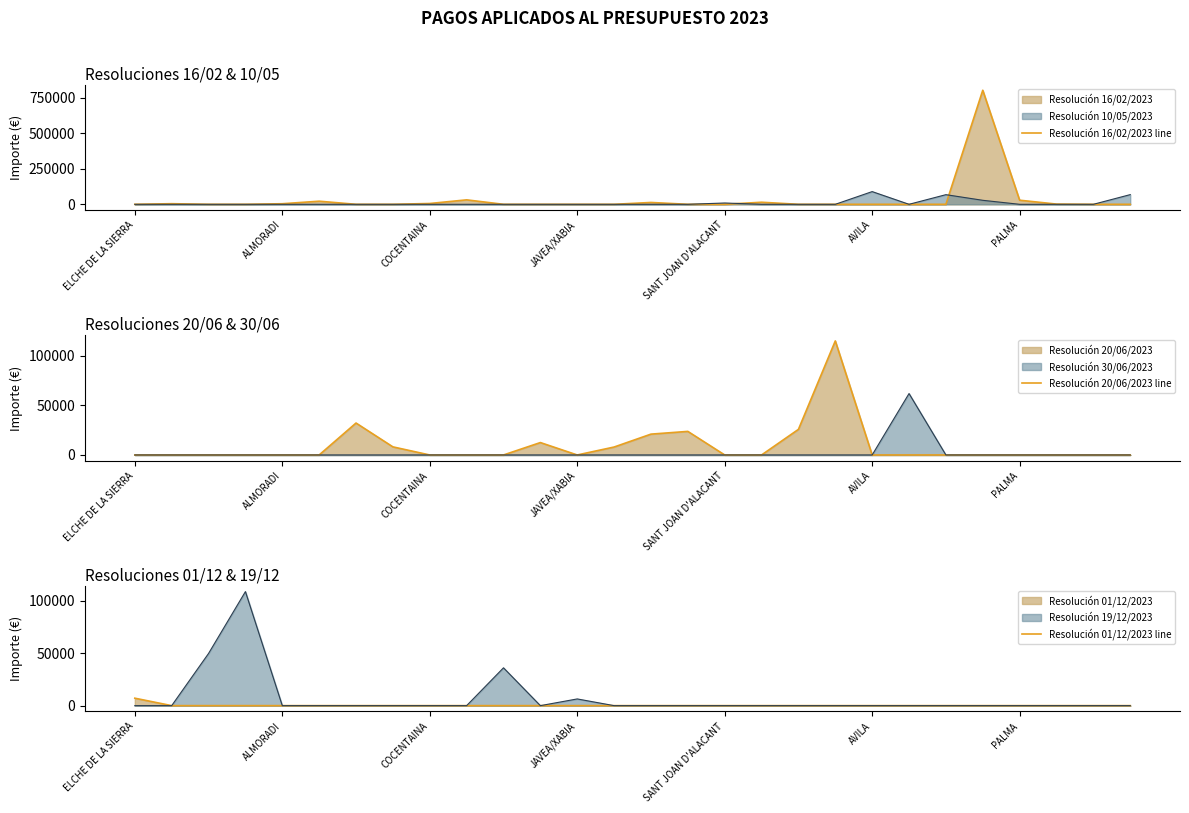

At which category does the chart reach its minimum across all series?

ELCHE DE LA SIERRA